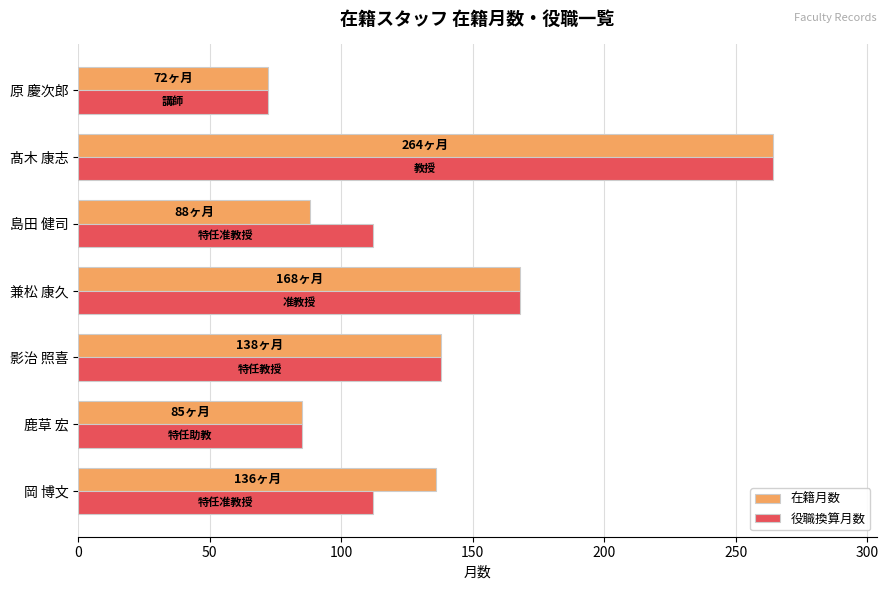

The value of 在籍月数 at 髙木 康志 is 182. True or false?

False